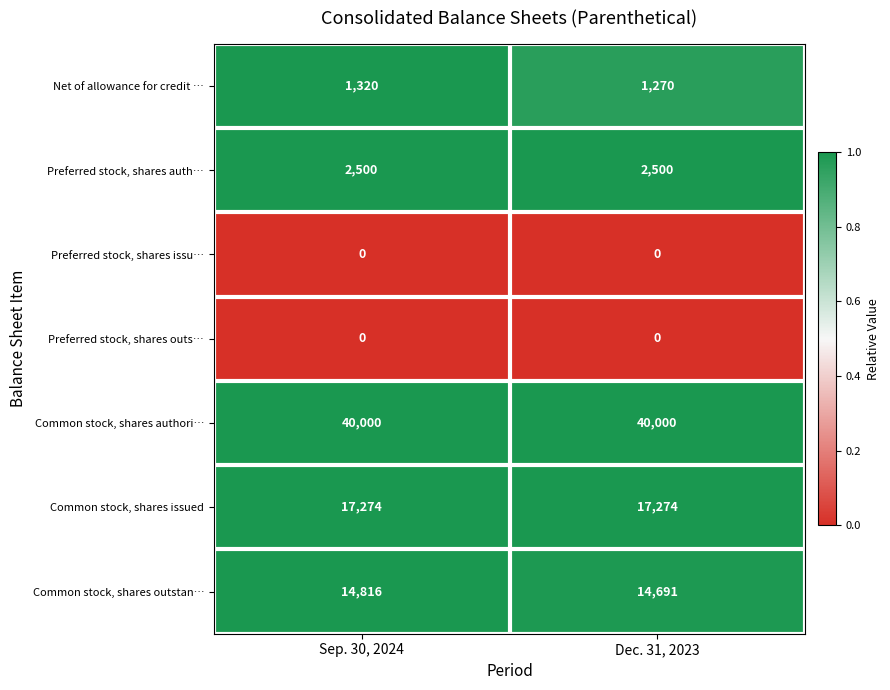

Reading right to left, extract all data points from this chart.

Net of allowance for credit …: Dec. 31, 2023=1270	Sep. 30, 2024=1320
Preferred stock, shares auth…: Dec. 31, 2023=2500	Sep. 30, 2024=2500
Preferred stock, shares issu…: Dec. 31, 2023=0	Sep. 30, 2024=0
Preferred stock, shares outs…: Dec. 31, 2023=0	Sep. 30, 2024=0
Common stock, shares authori…: Dec. 31, 2023=40000	Sep. 30, 2024=40000
Common stock, shares issued: Dec. 31, 2023=17274	Sep. 30, 2024=17274
Common stock, shares outstan…: Dec. 31, 2023=14691	Sep. 30, 2024=14816